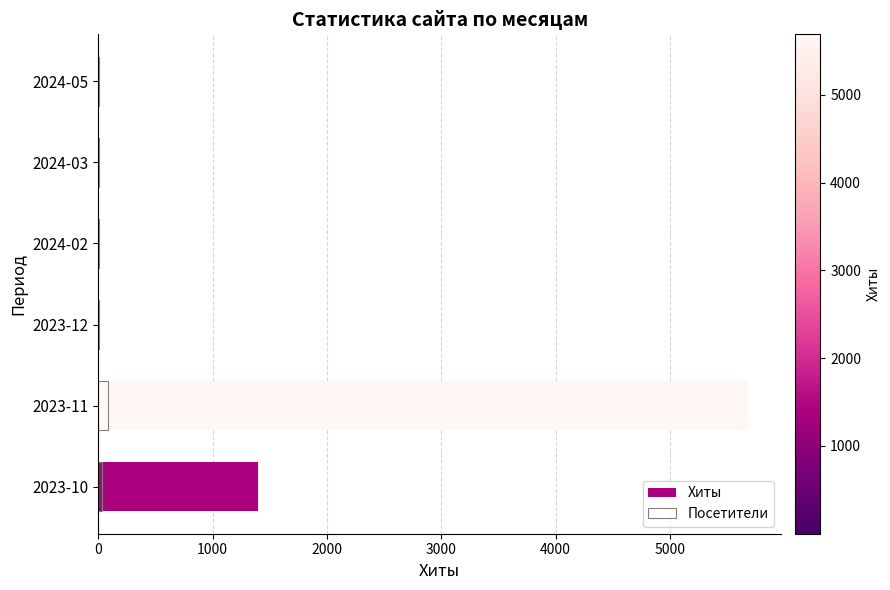

Count the number of data series in this chart.

2